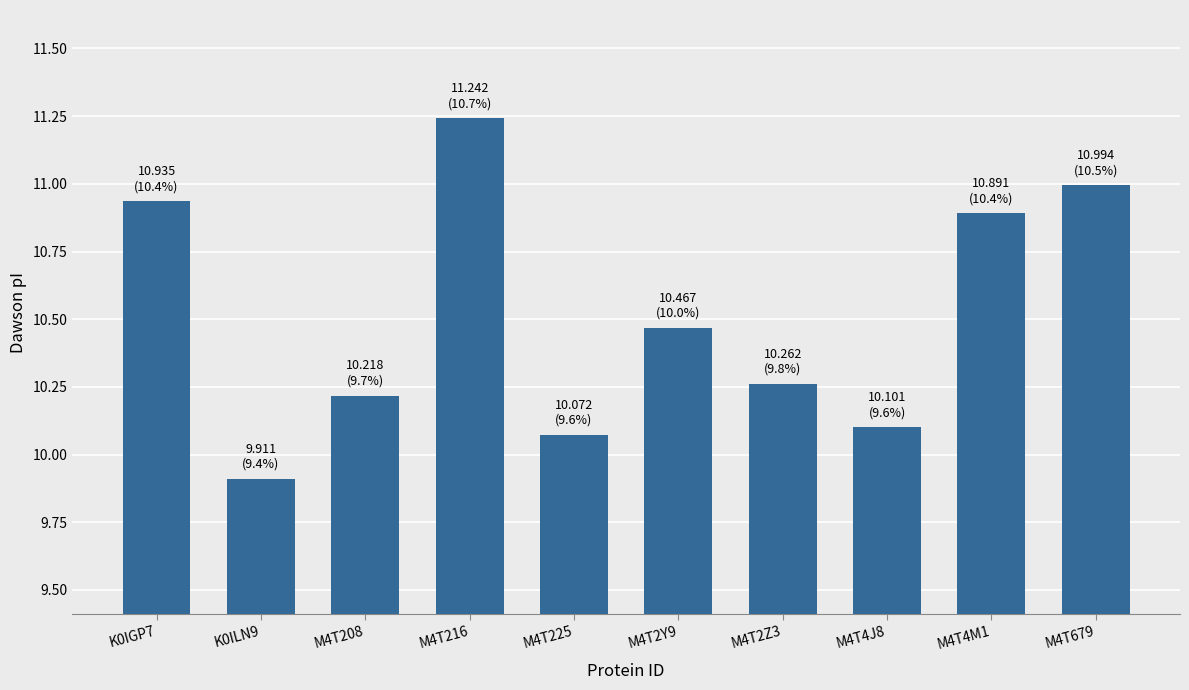

What is the sum of all values?

105.1